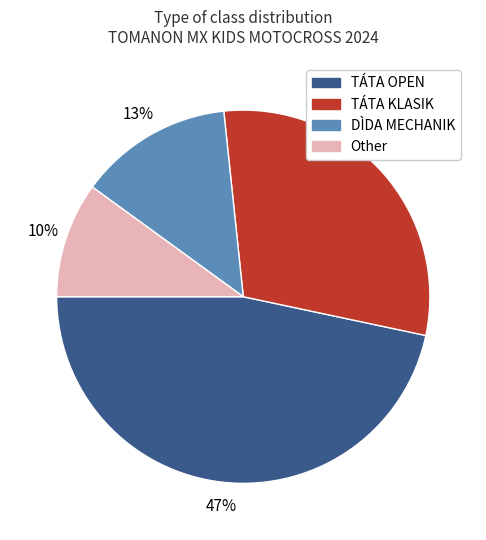

Is there any slice that represents more than half of the pie?

No